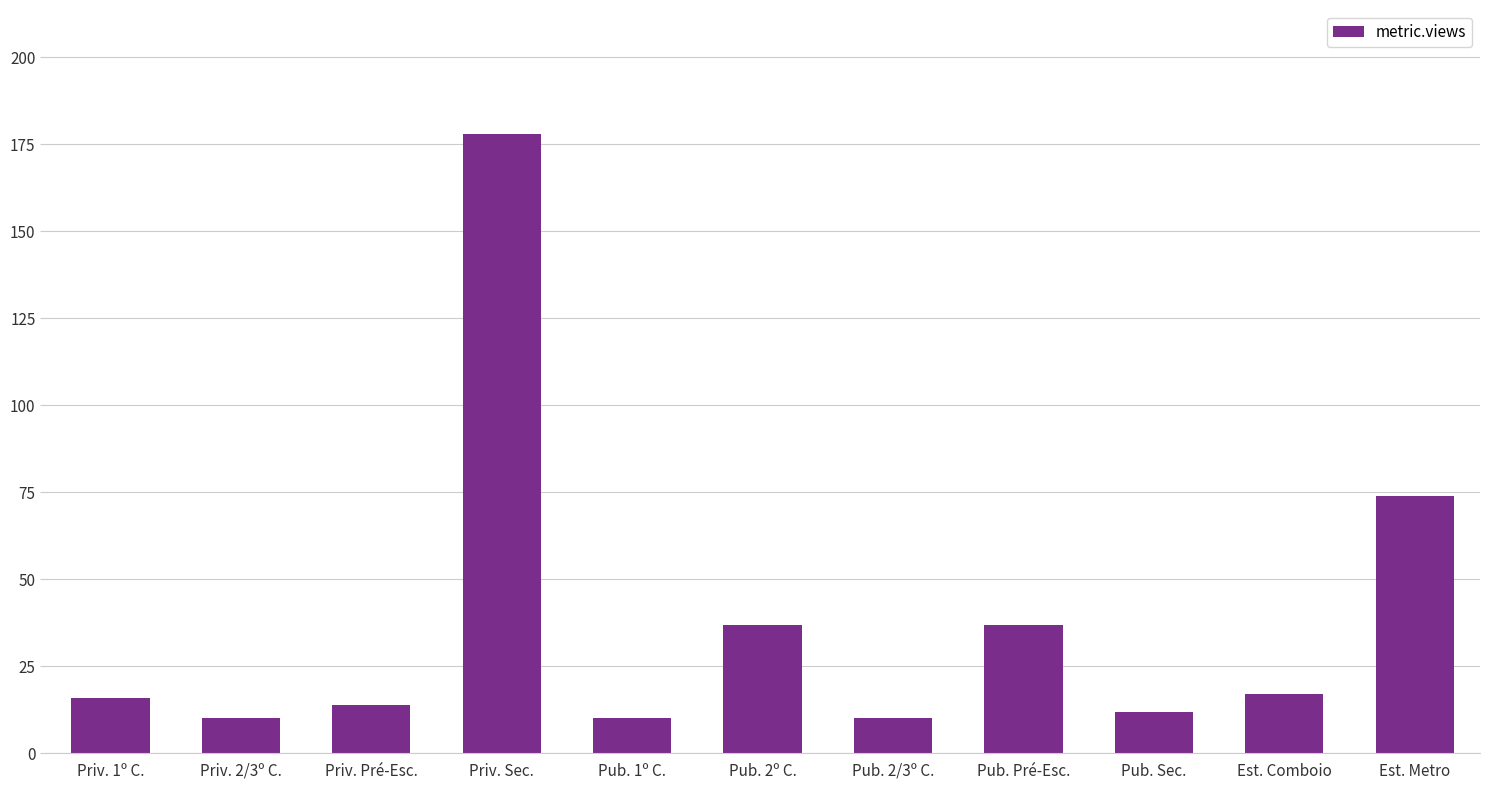

What is the ratio of the value at Pub. Pré-Esc. to the value at Pub. 2º C.?

1.0